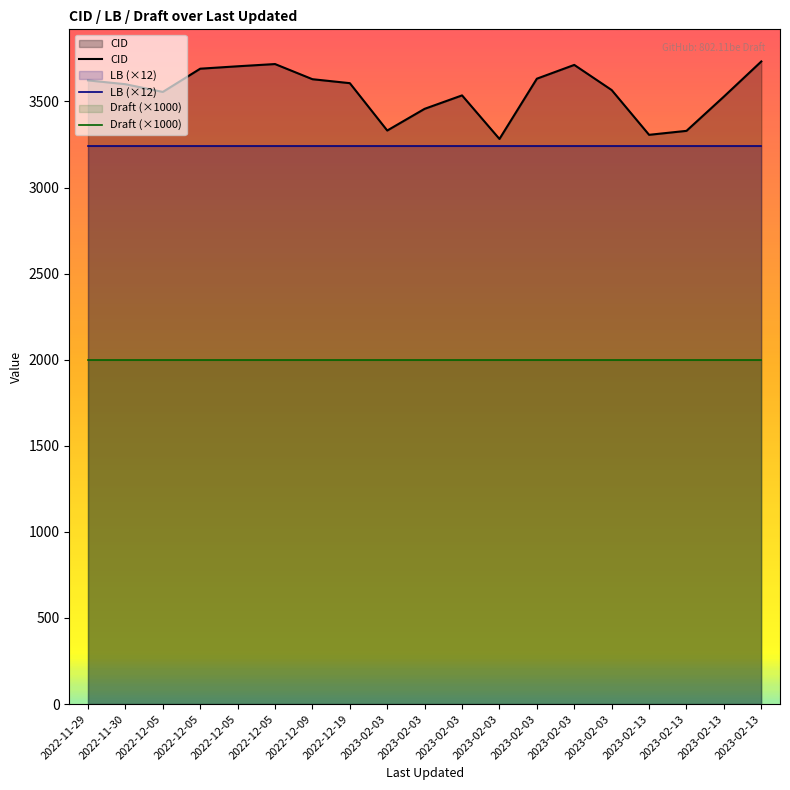

How many interior local valleys does the CID series have?

4